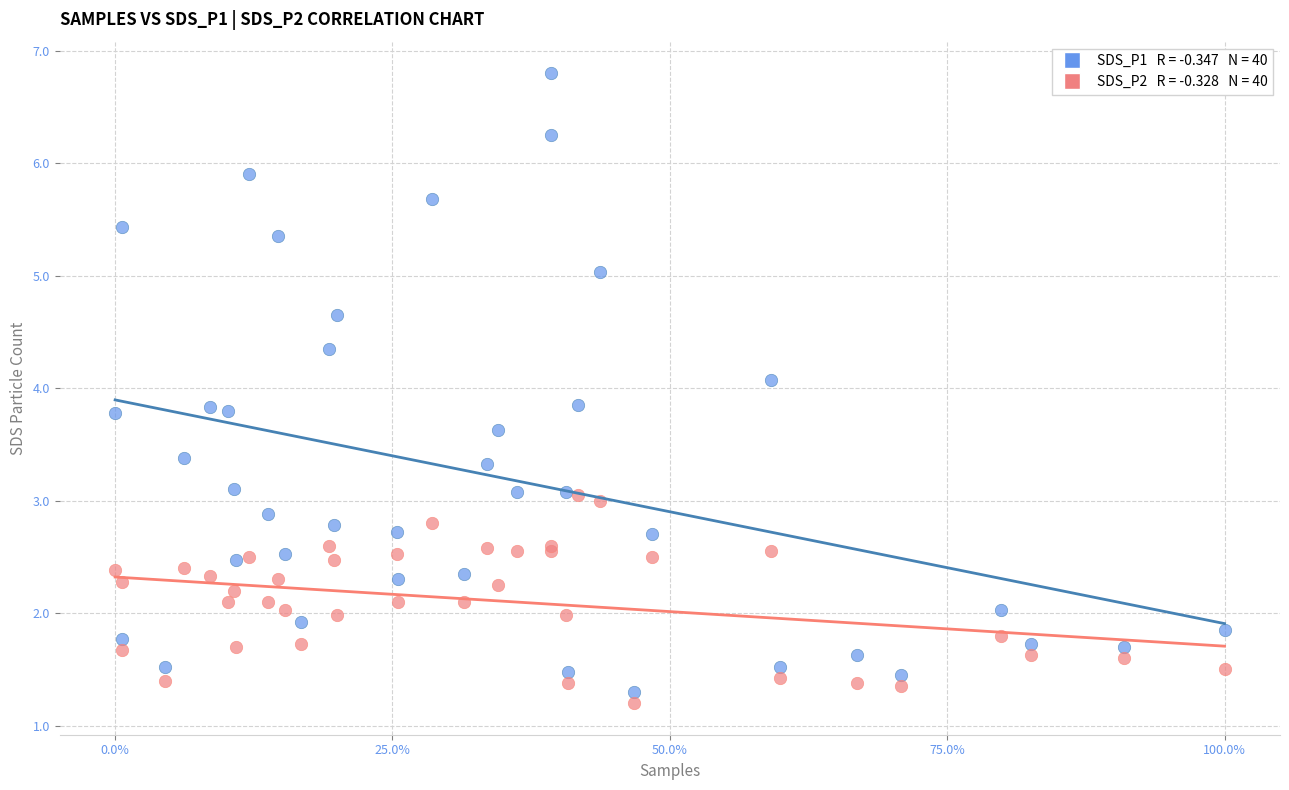

Across all series, what Y value is closest to 4?

4.1